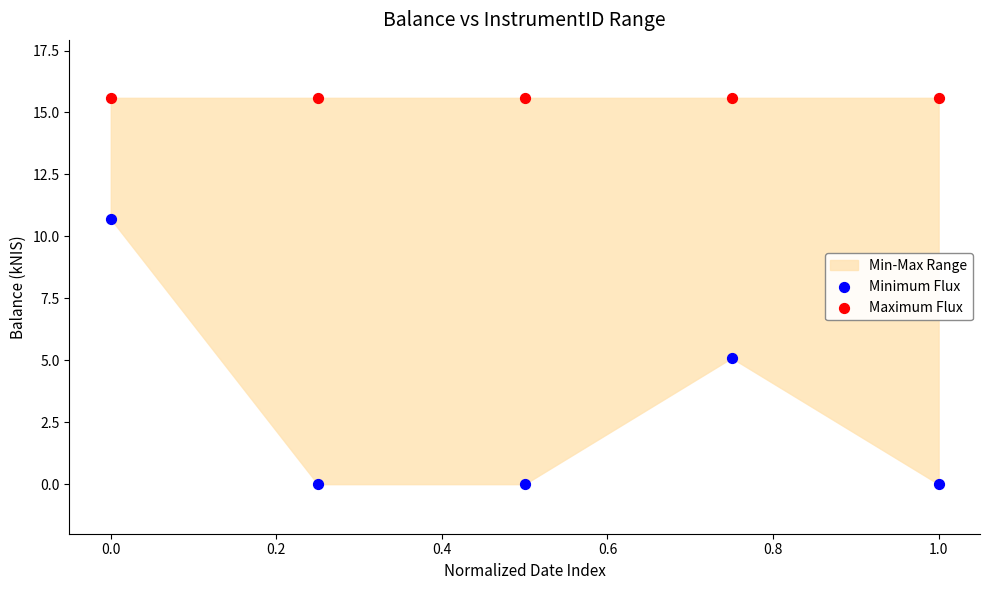

Across all series, what Y value is closest to 7?

5.1